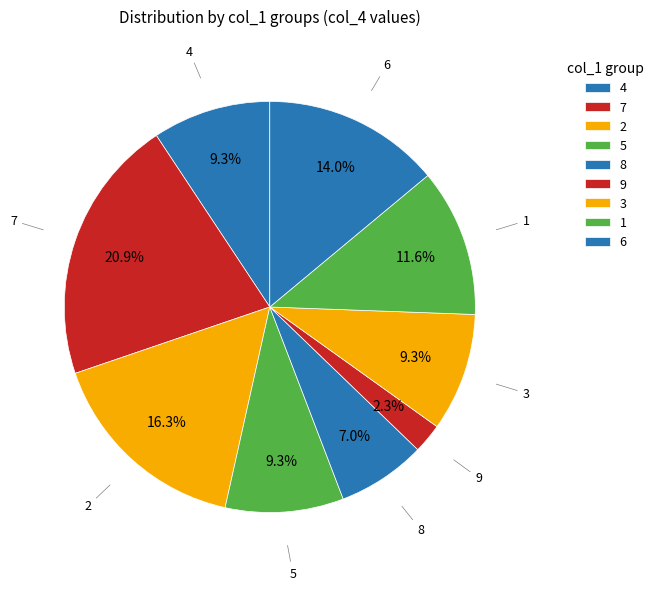

Approximately how many times larger is the value at 4 compared to 8?

1.3